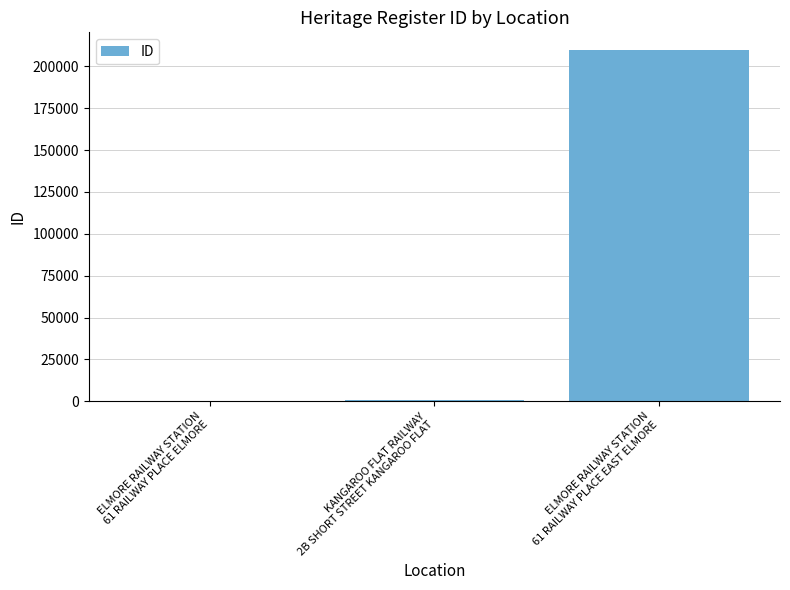

How many categories are shown in the chart?

3